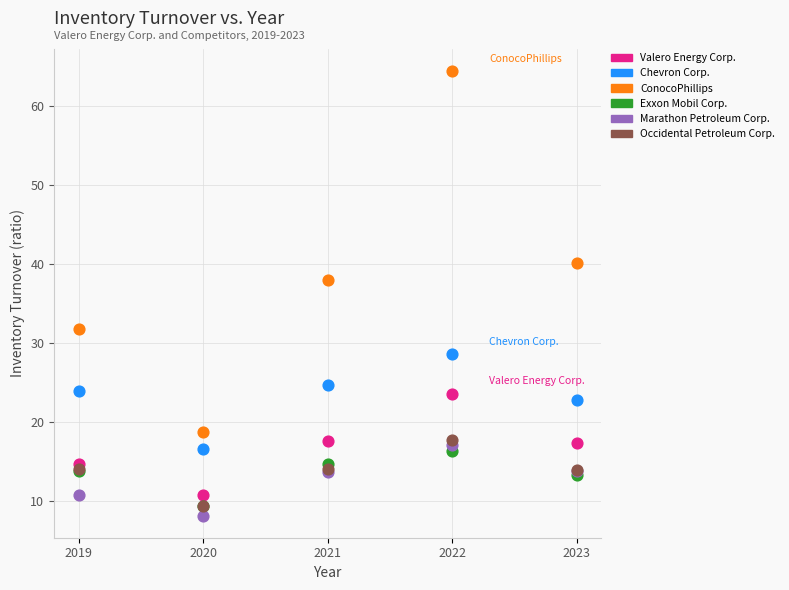

Which series reaches the maximum Y coordinate?

ConocoPhillips